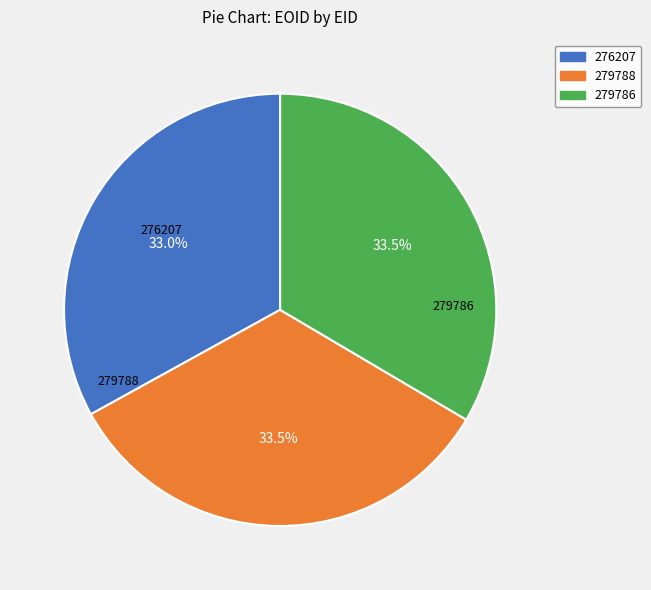

Approximately how many times larger is the value at 276207 compared to 279786?

1.0